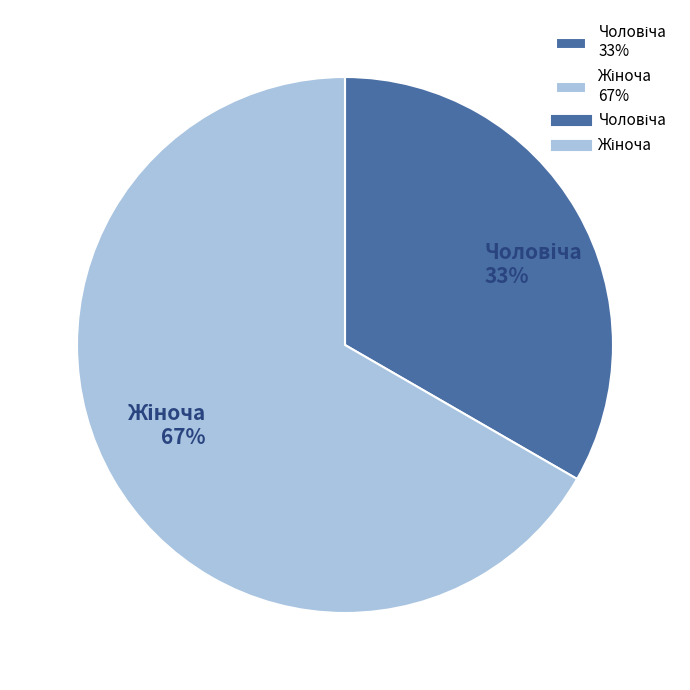

Does any single category account for the majority?

Yes